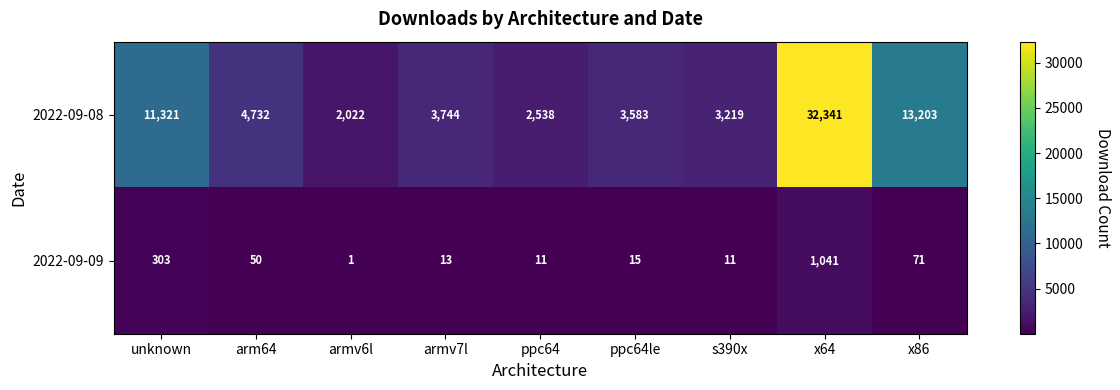

Where does the 2022-09-08 series first go above 3744?

unknown